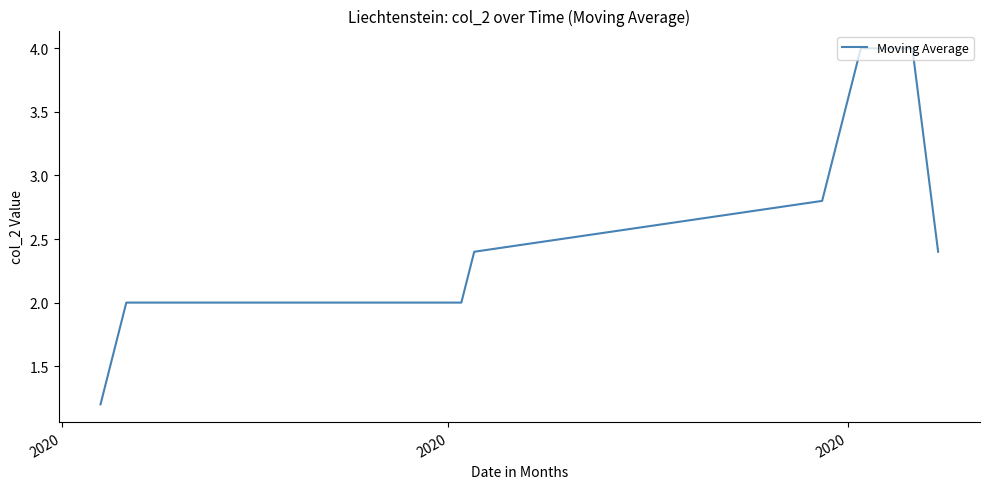

Is this an area chart (filled region under the line)?

No